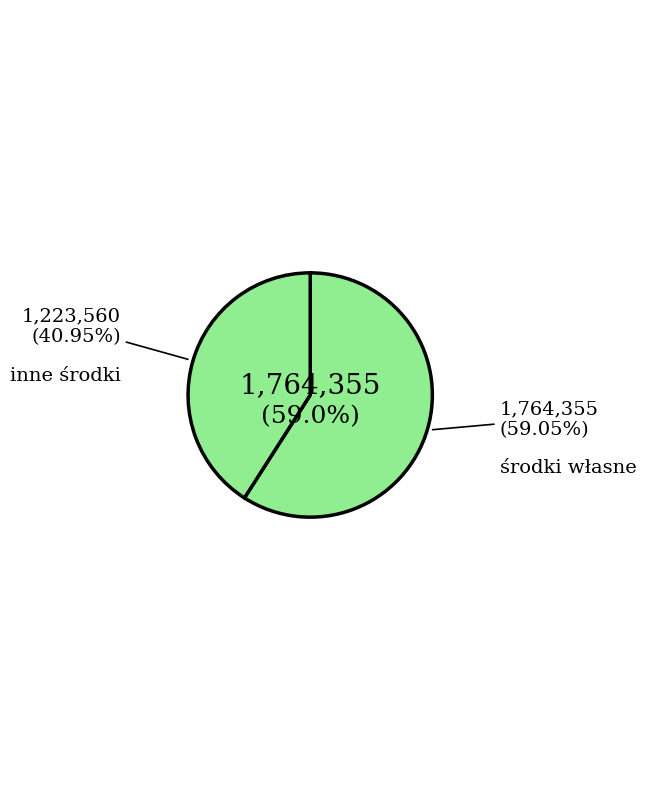

To the nearest percent, what portion does inne środki represent?

41%